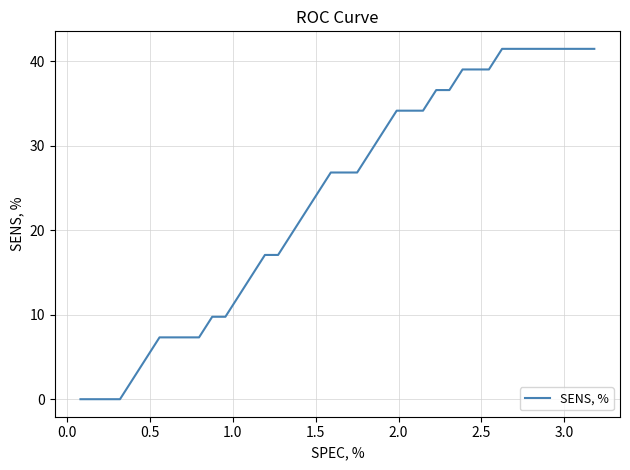

What is the difference between the maximum and minimum values?

41.5